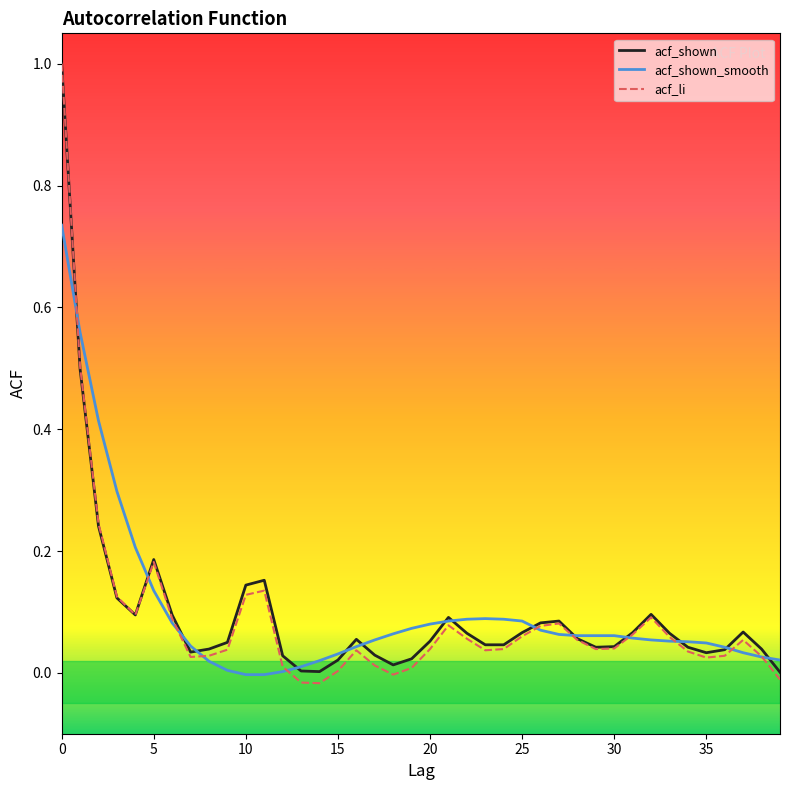

Which series has the largest range (max minus min)?

acf_li